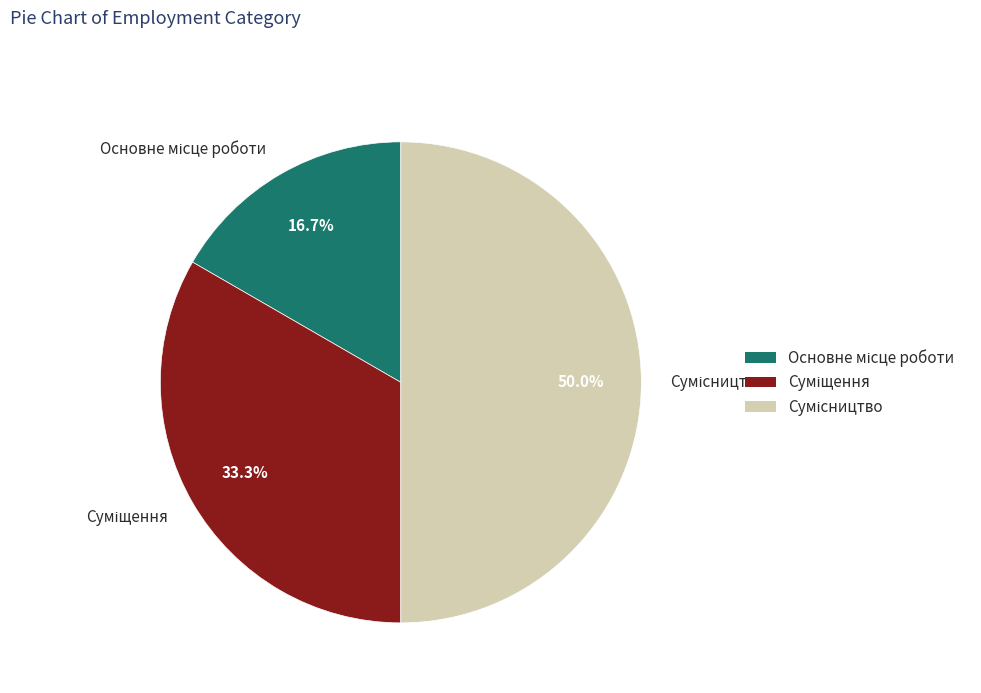

The Основне місце роботи slice represents 17% of the pie. True or false?

True